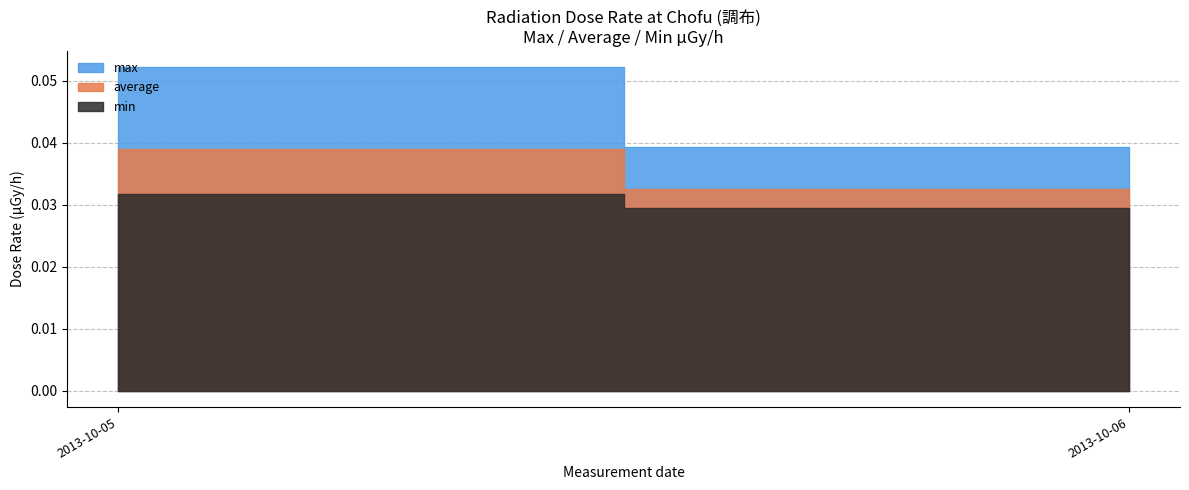

What are all the series names shown in the legend?

max, average, min